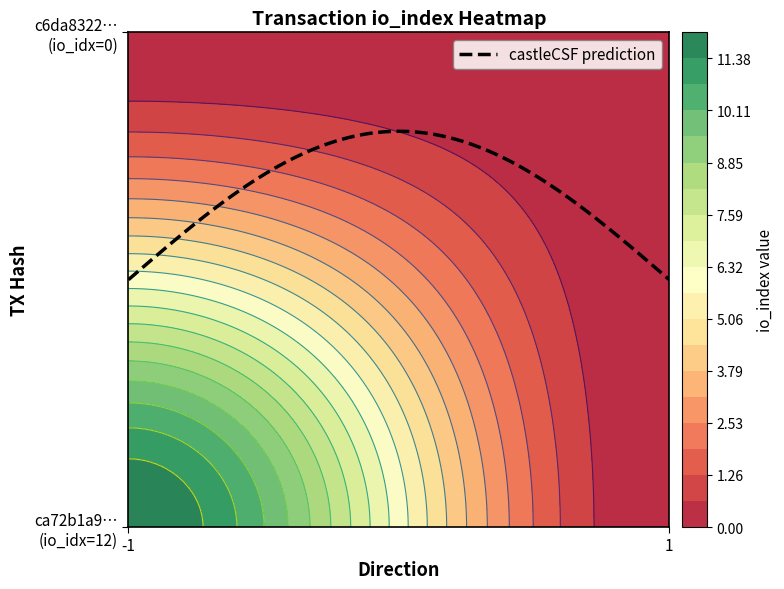

How many values in c6da832246a4be18e7b282227e0286e4e98af73 are above zero?

1